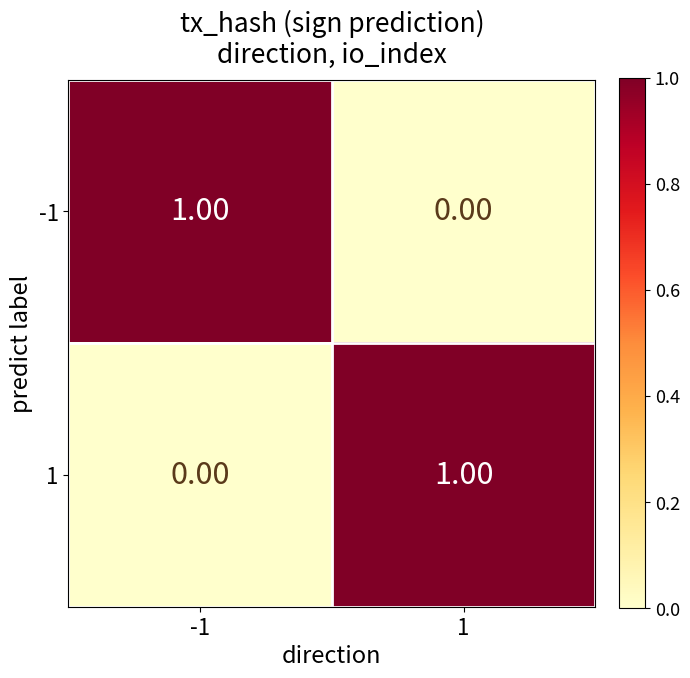

At -1, list the series in order from largest to smallest.

-1, 1